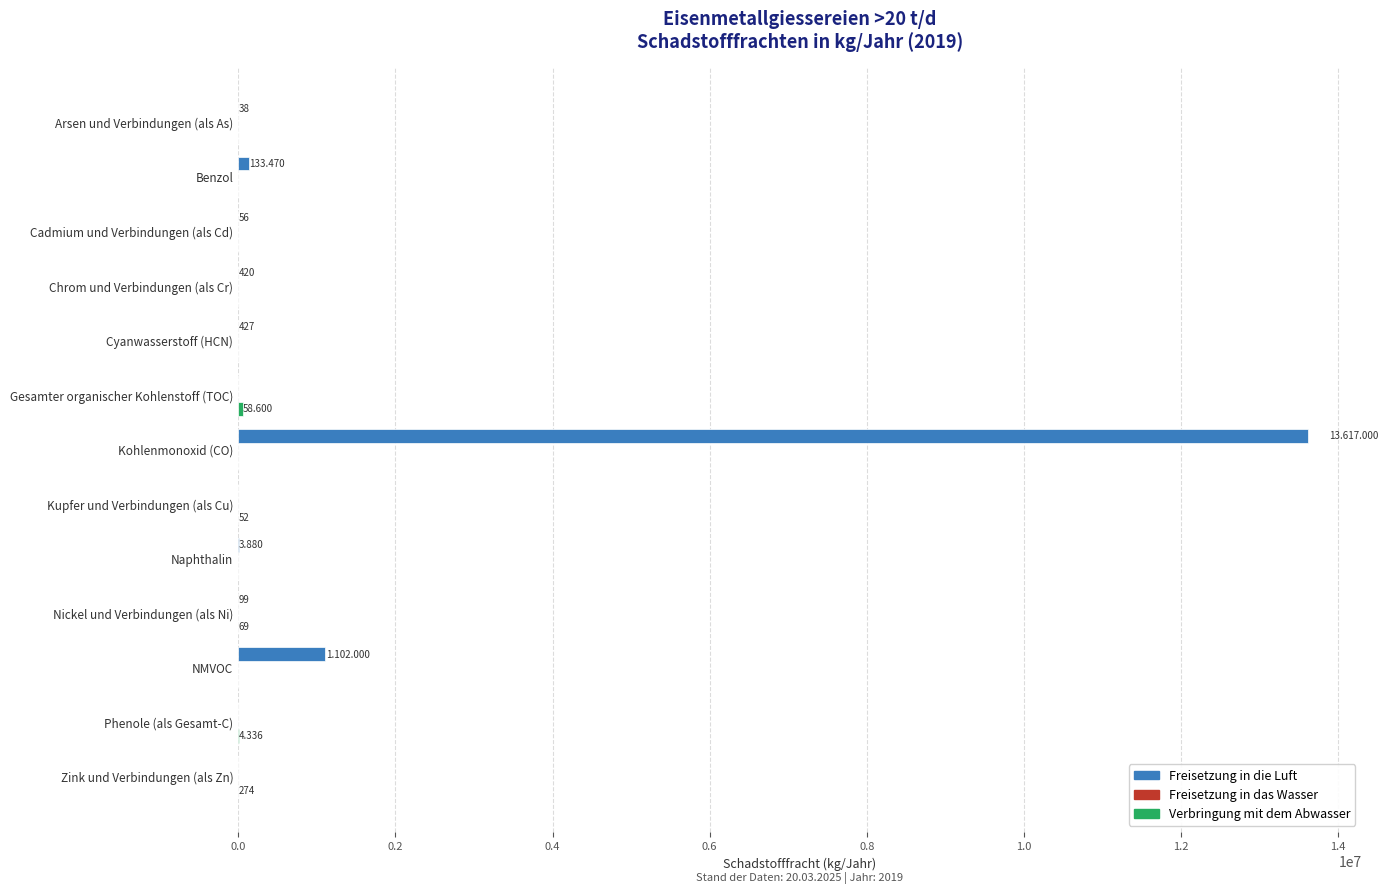

Which series has the largest total across all categories?

Freisetzung in die Luft